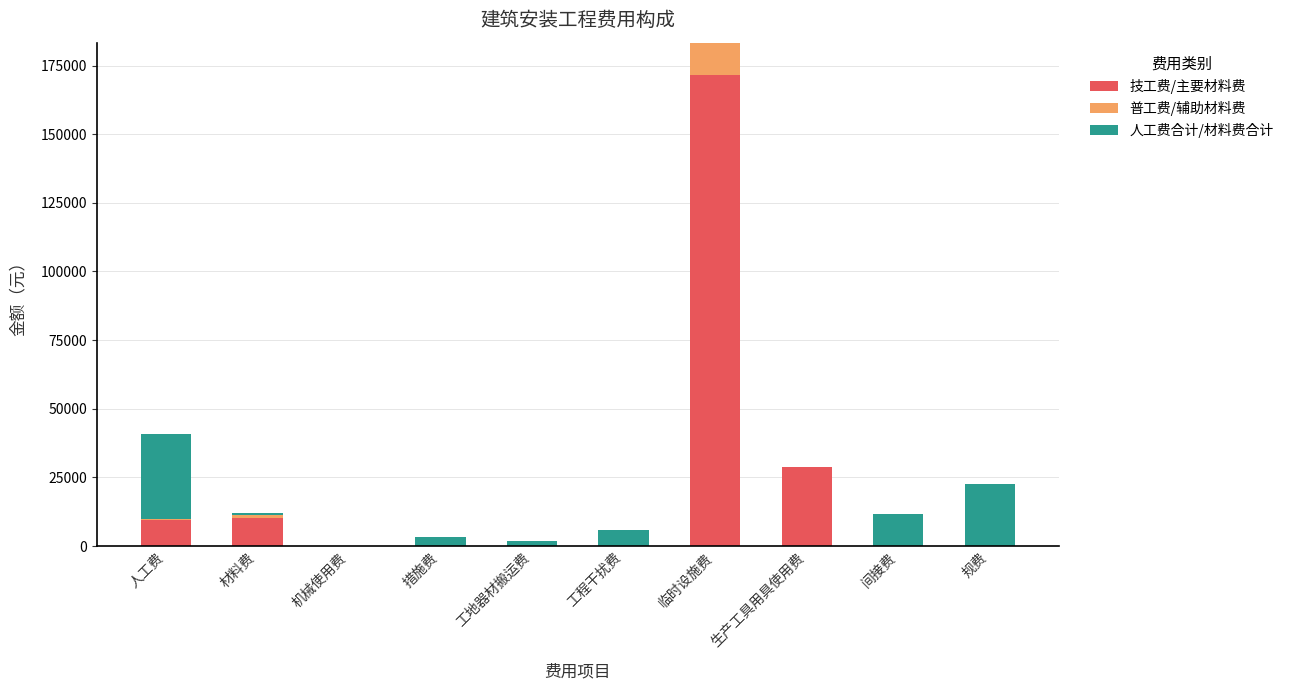

Count the number of categories in the chart.

10